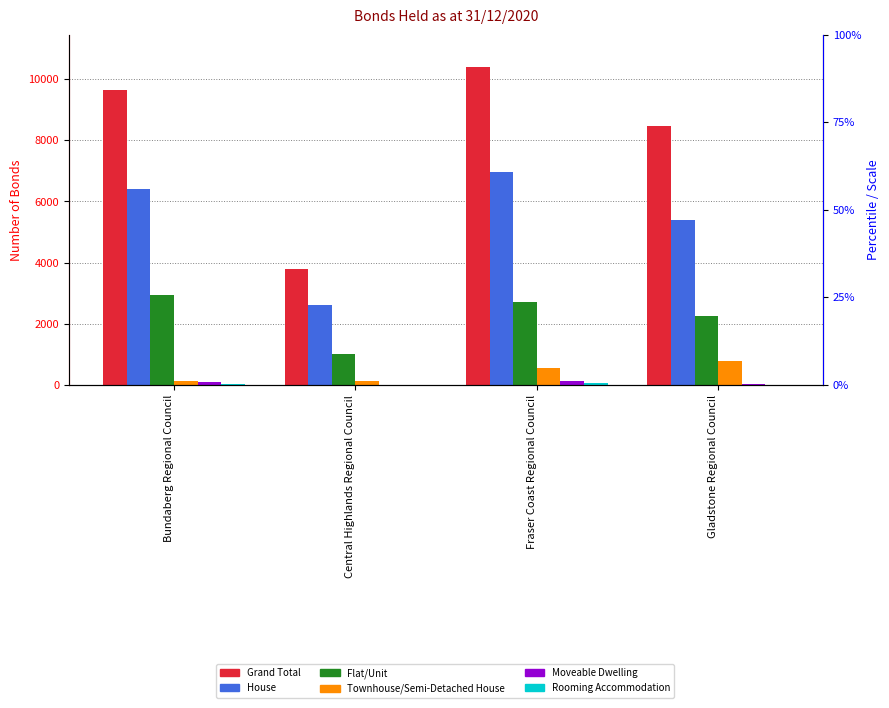

The Rooming Accommodation series shows 70 at Bundaberg Regional Council. True or false?

False